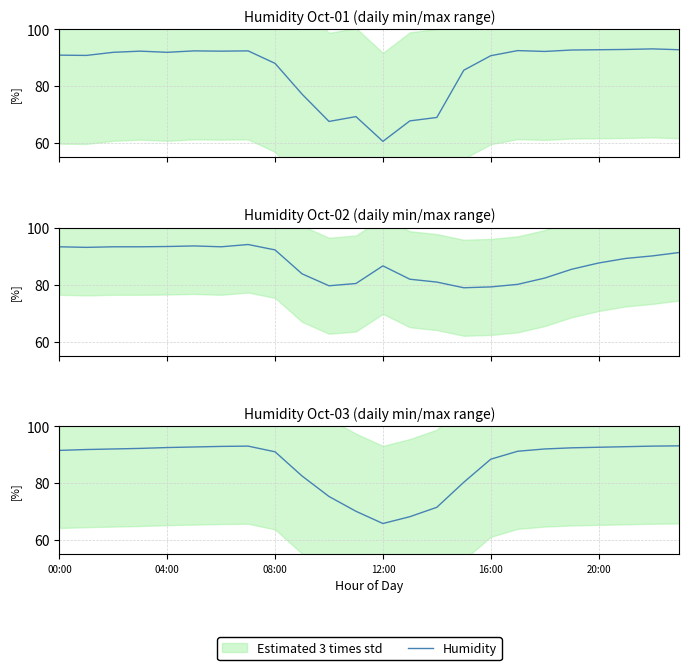

What is the difference between the second highest and second lowest values?

24.8